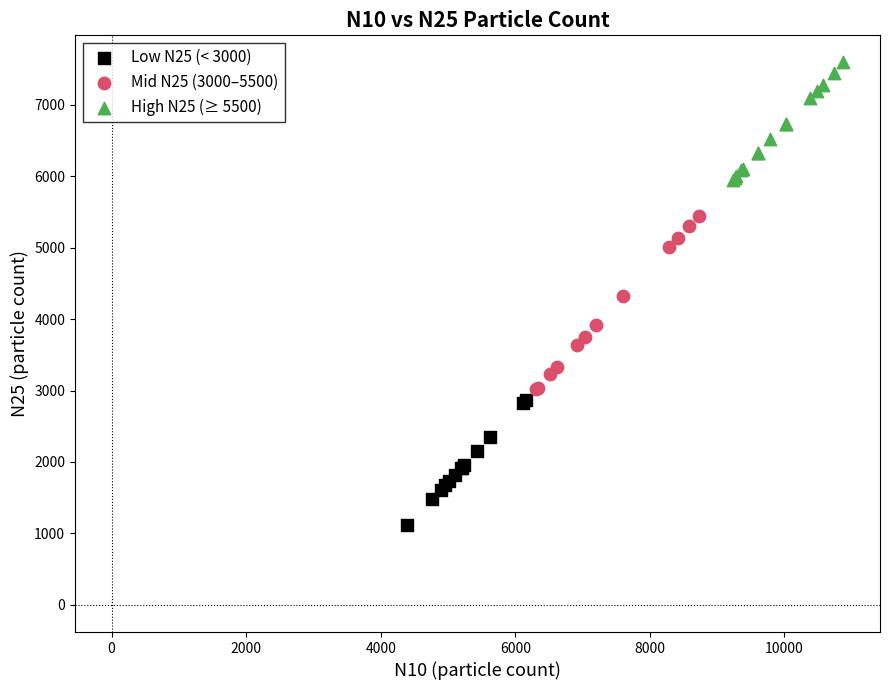

Which series has the widest spread of Y values?

Mid N25 (3000–5500)